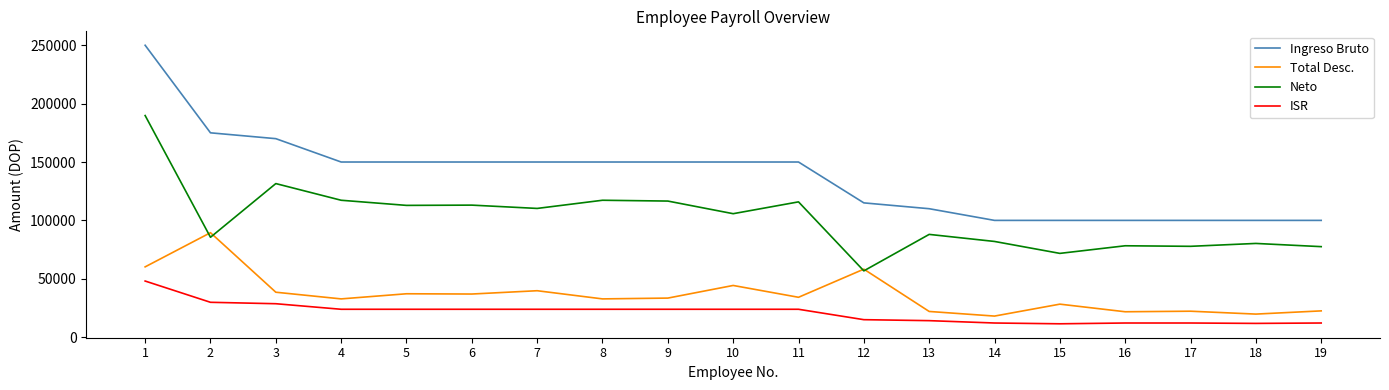

The value of Neto at 4 is 73707.0. True or false?

False